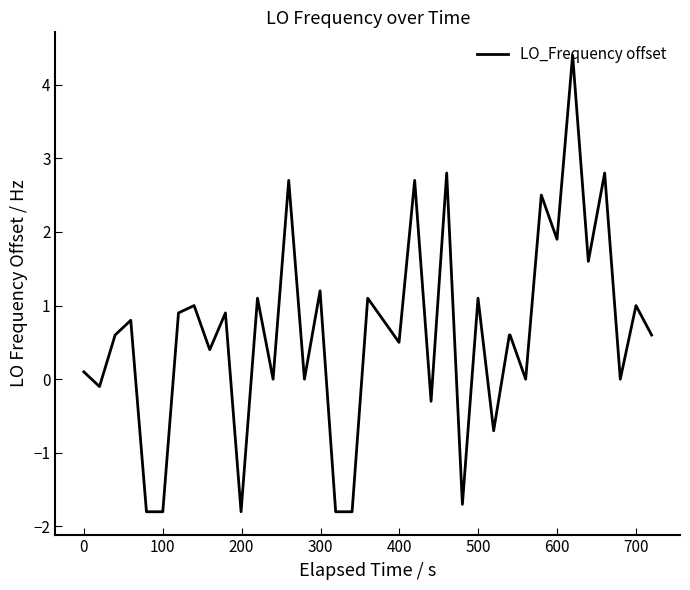

What is the maximum value shown in the chart?

4.4